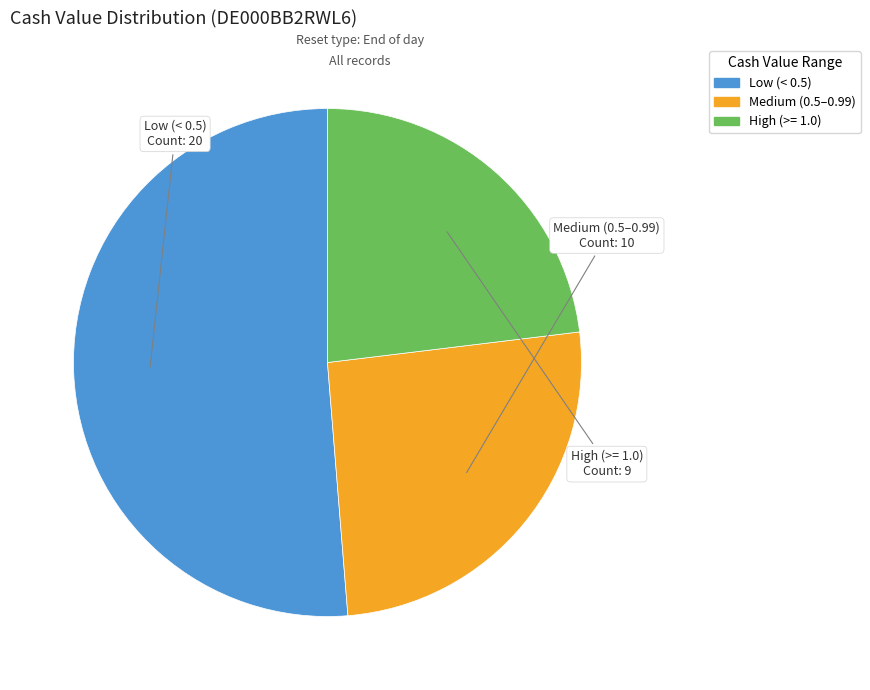

Is there any slice that represents more than half of the pie?

Yes